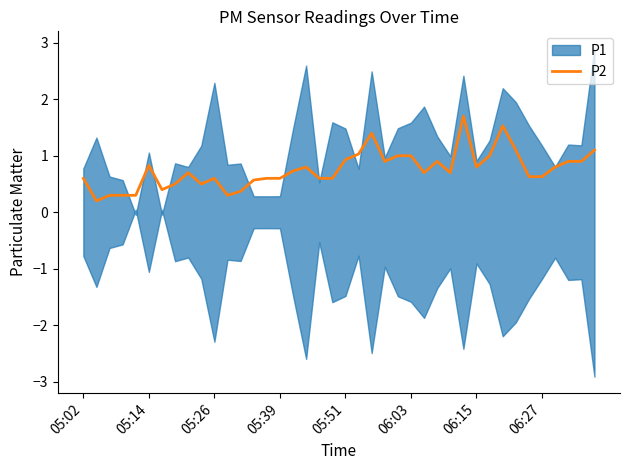

What is the difference between the second highest and second lowest values?

1.2